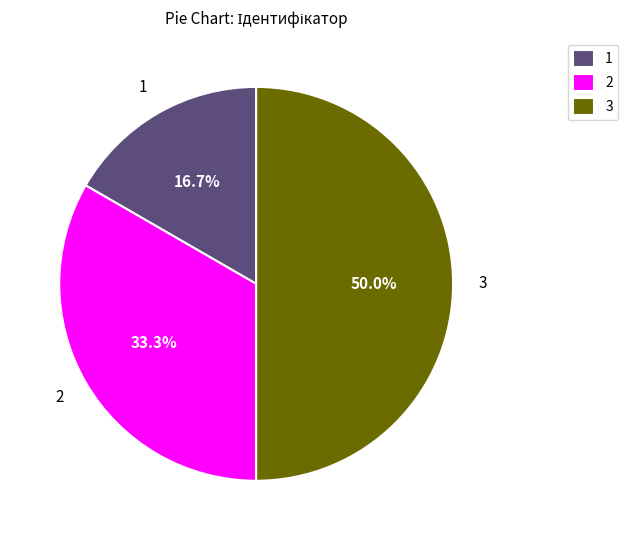

What percentage is NOT represented by 3?

50.0%